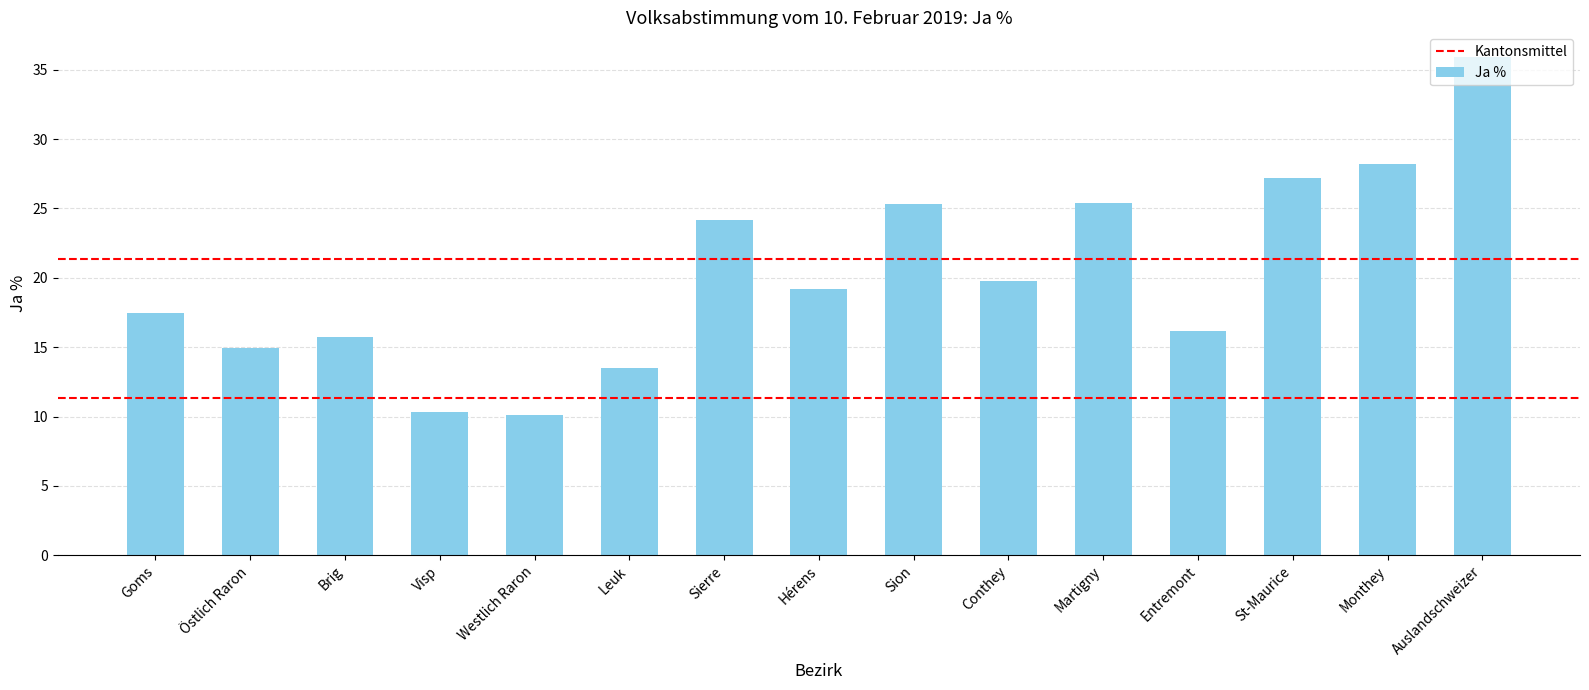

What is the difference between the second highest and minimum values?

18.0